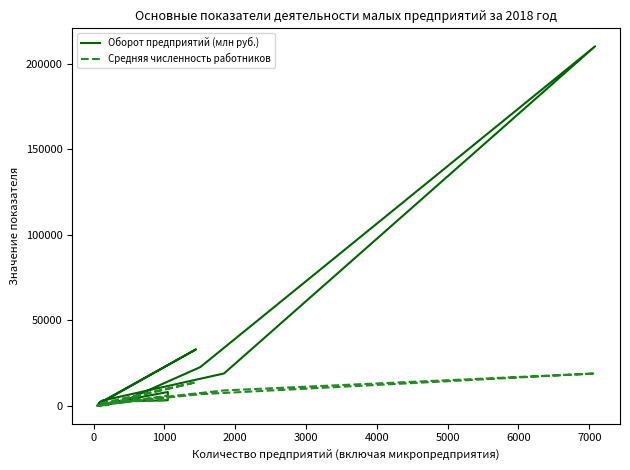

What is the maximum value shown in the chart?

210210.3